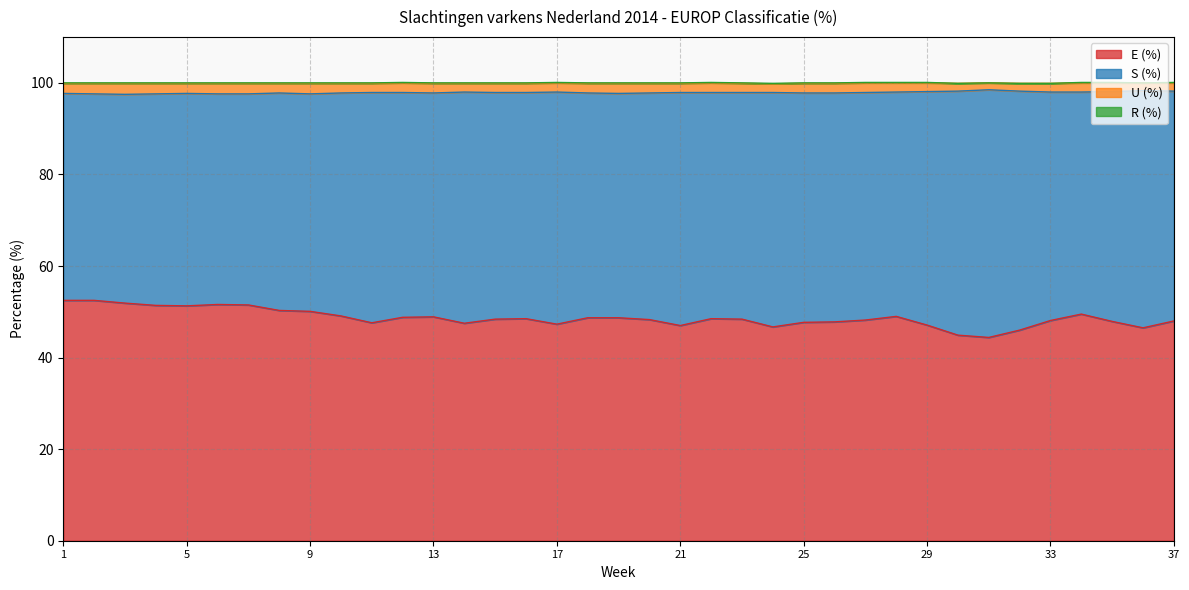

How many values in the E (%) series exceed 48?

23